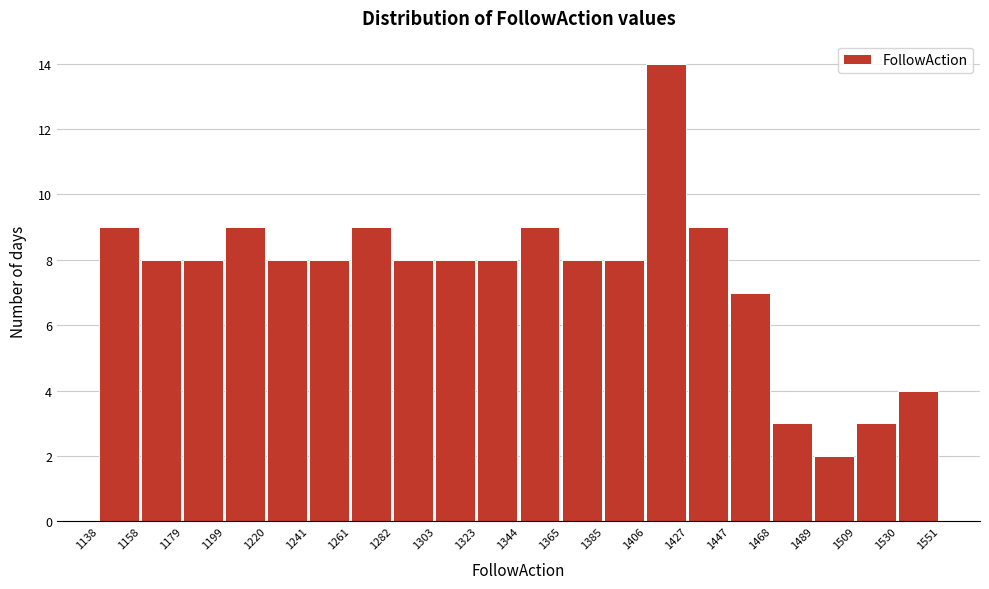

What is the height of the bar covering 1365 to 1385 on the x-axis? The values are not printed on the chart, so give them approximately, as read against the axis.

8